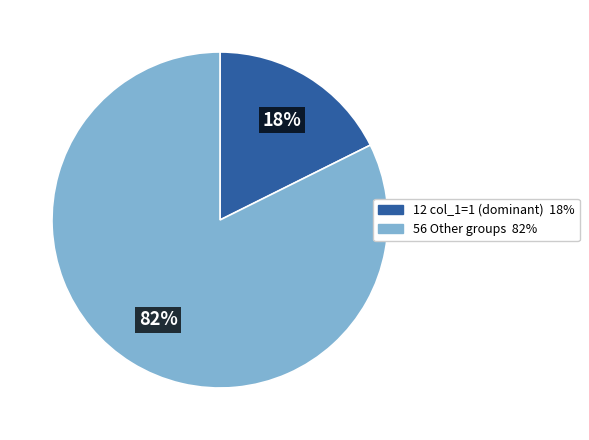

Is there a majority slice in this chart?

Yes